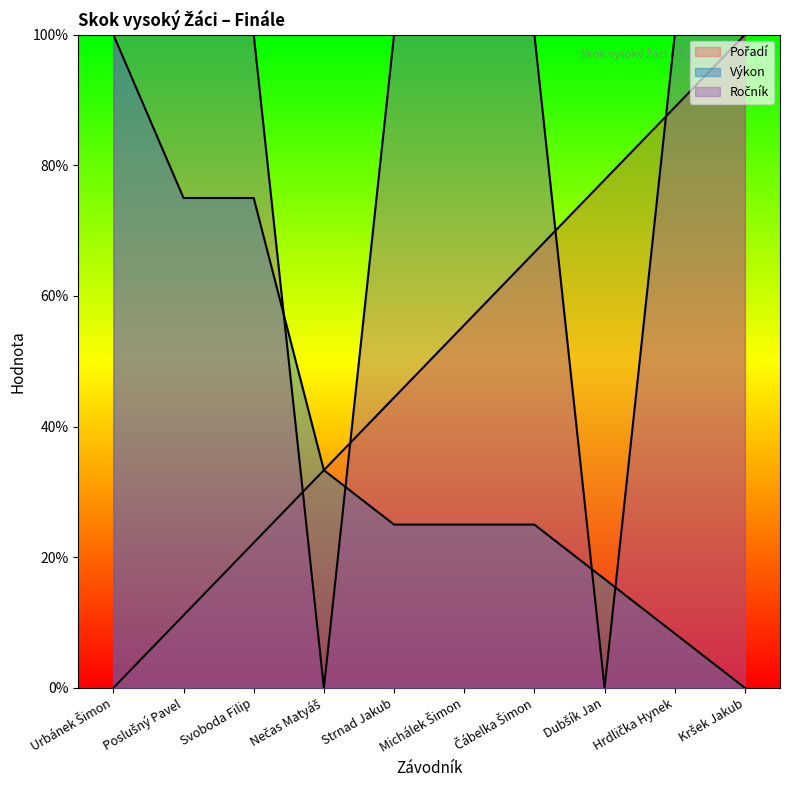

Reading left to right, list all the values displayed in this chart.

Pořadí: 0.0	11.1	22.2	33.3	44.4	55.6	66.7	77.8	88.9	100.0
Výkon: 100.0	75.0	75.0	33.3	25.0	25.0	25.0	16.7	8.3	0.0
Ročník: 100.0	100.0	100.0	0.0	100.0	100.0	100.0	0.0	100.0	100.0